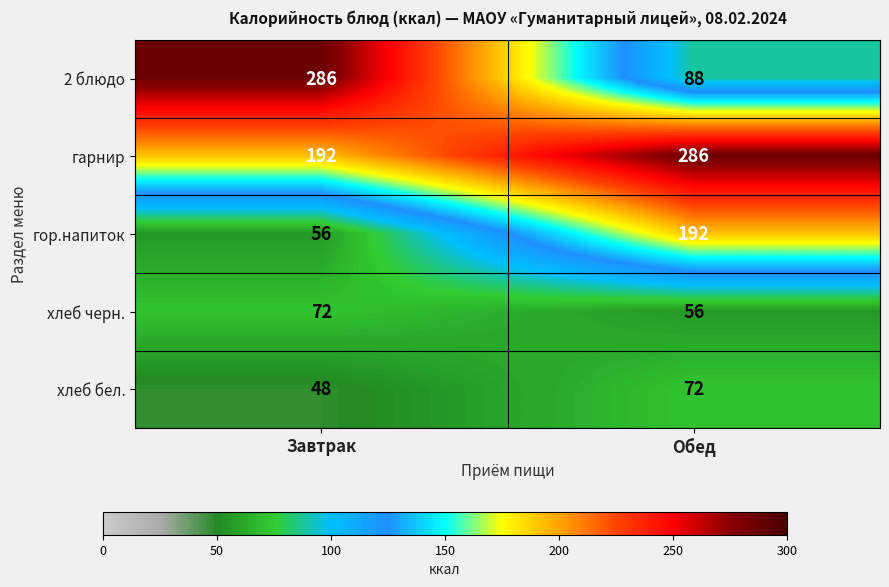

What is the sum of all гарнир values?

478